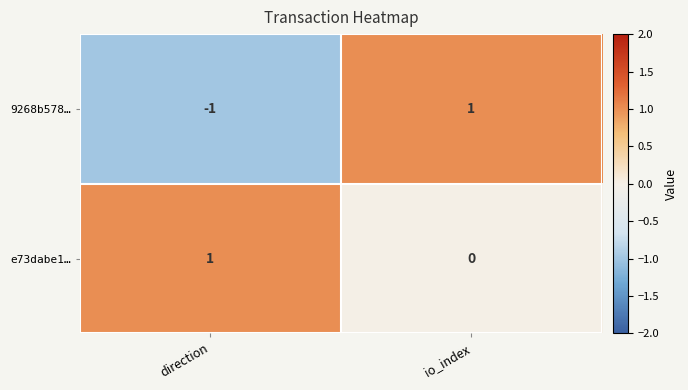

Count the number of categories in the chart.

2